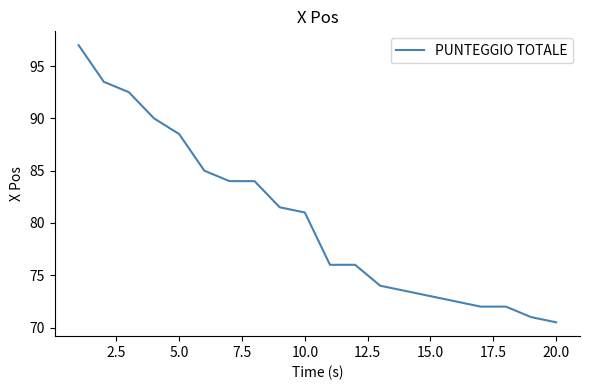

What is the minimum value shown in the chart?

70.5